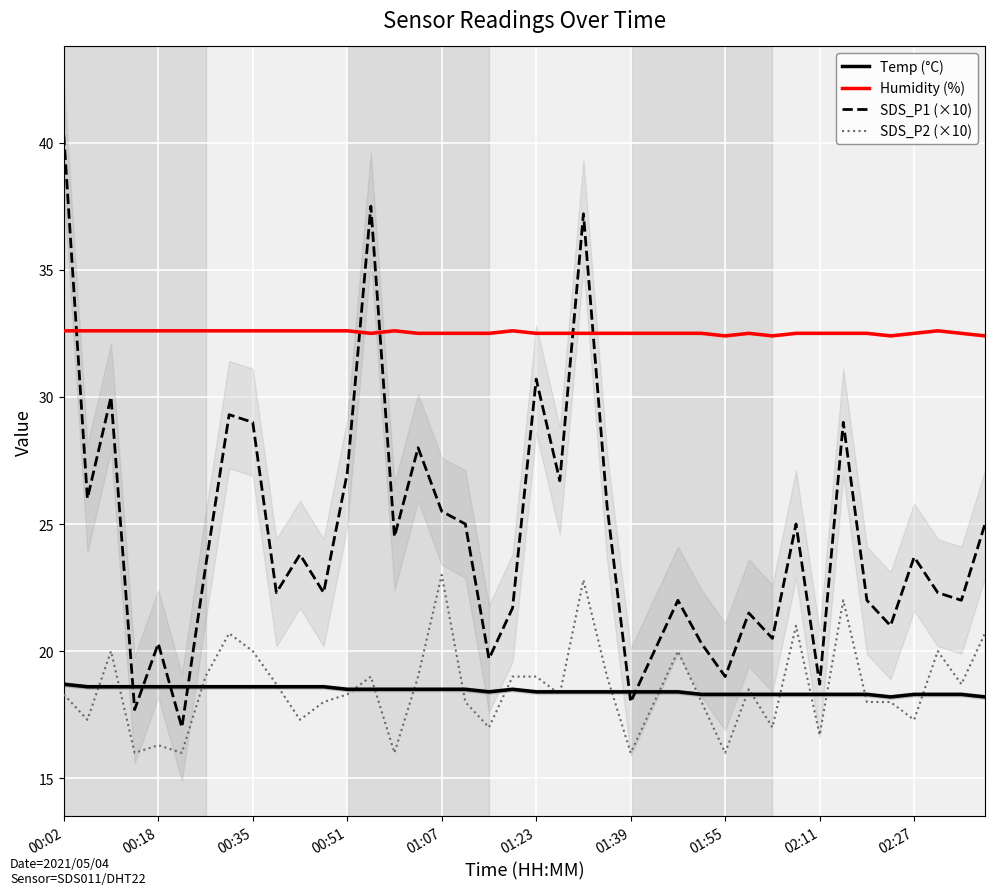

How many lines are shown in the chart?

4